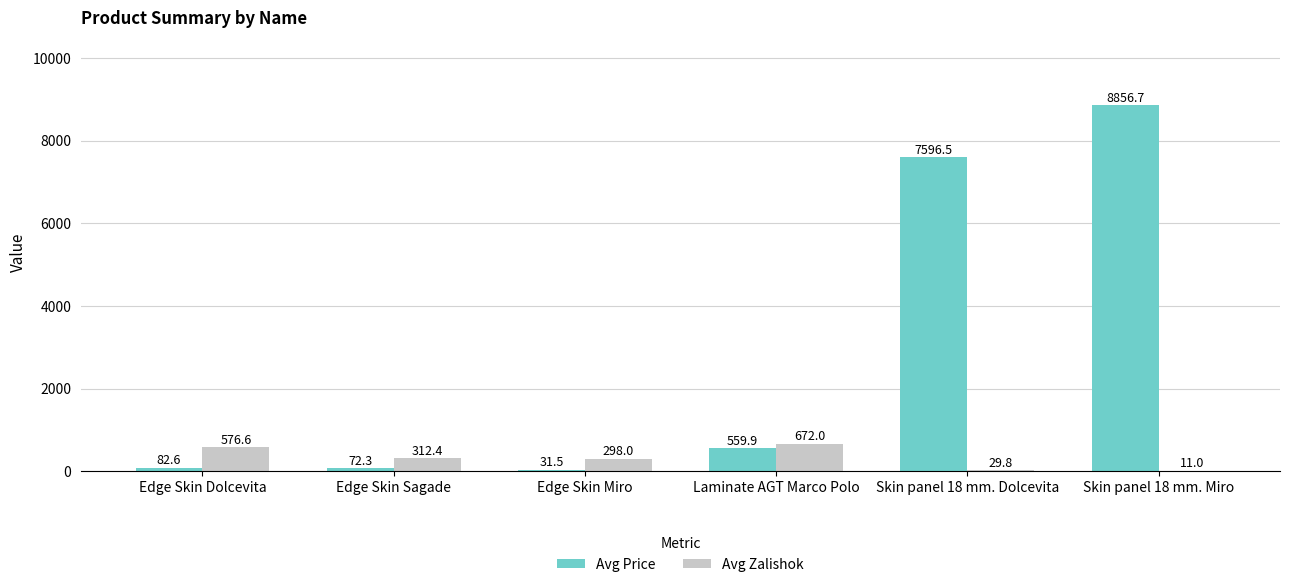

What is the sum of all Avg Zalishok values?

1899.8